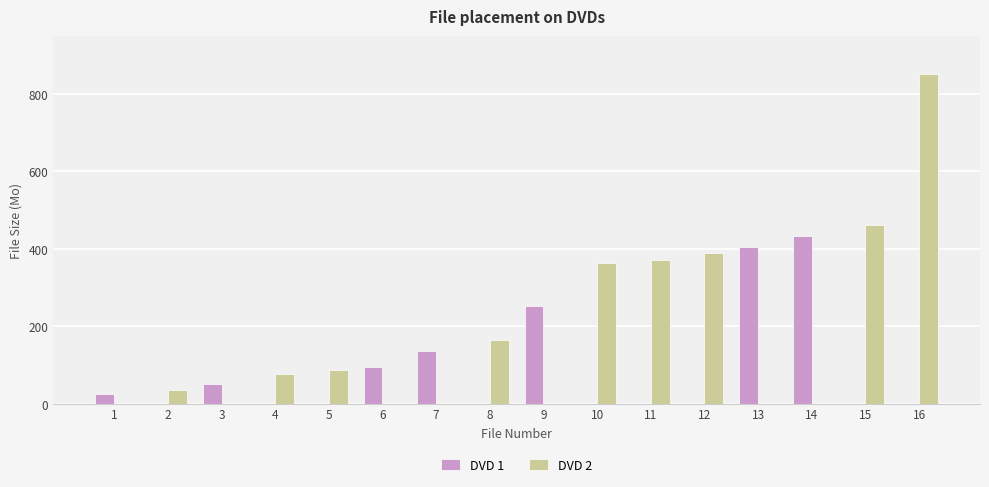

Which series changed the most between 3 and 13?

DVD 1